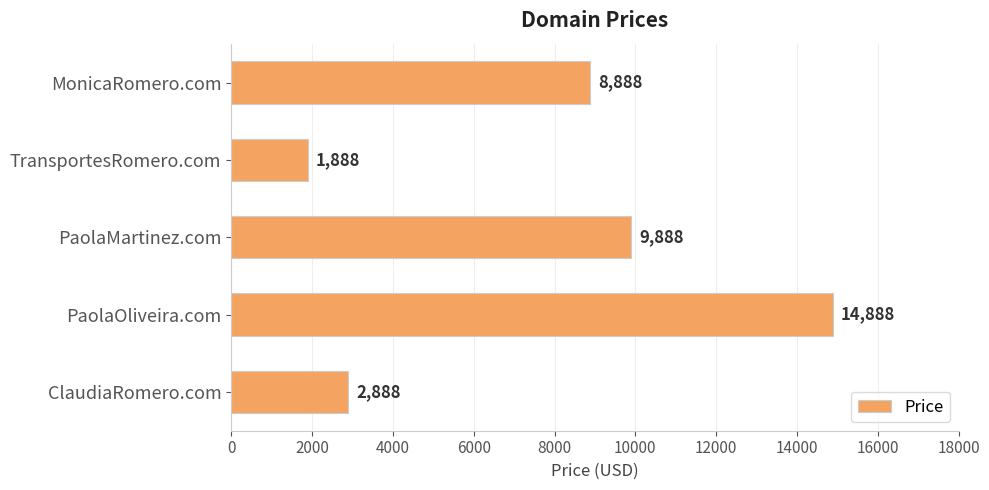

Where is the data nearest to the value 8388?

MonicaRomero.com